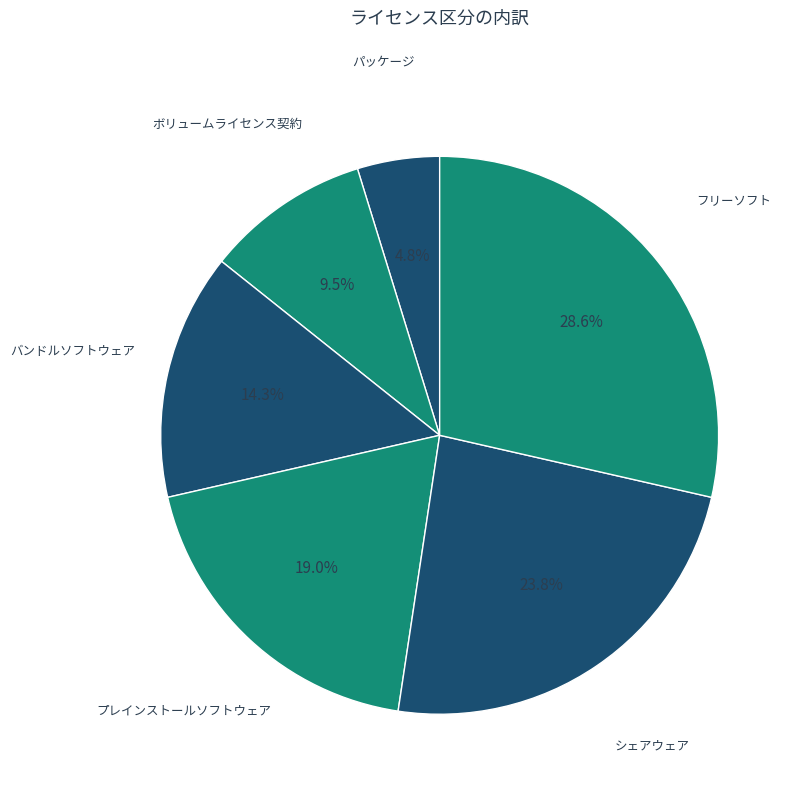

How many slices are in this pie chart?

6